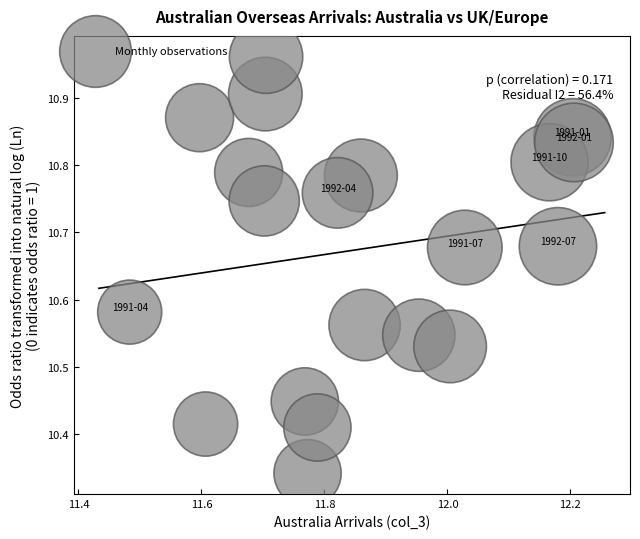

What is the range of X values (max minus min)?

0.7